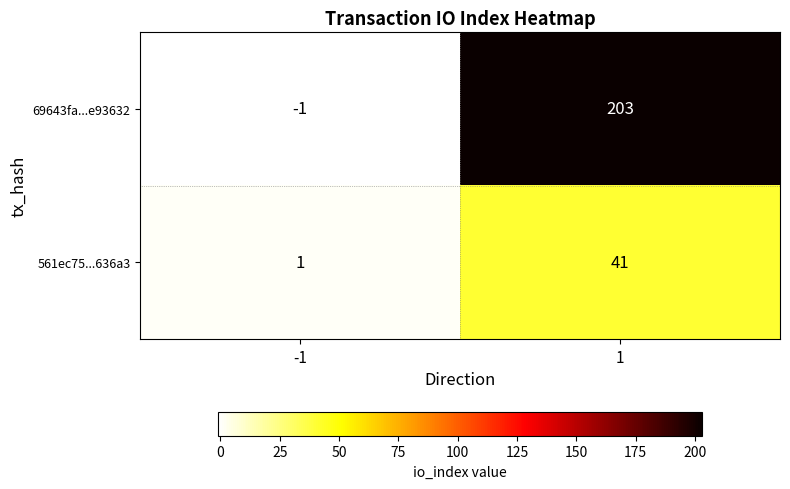

What is the maximum value shown in the chart?

203